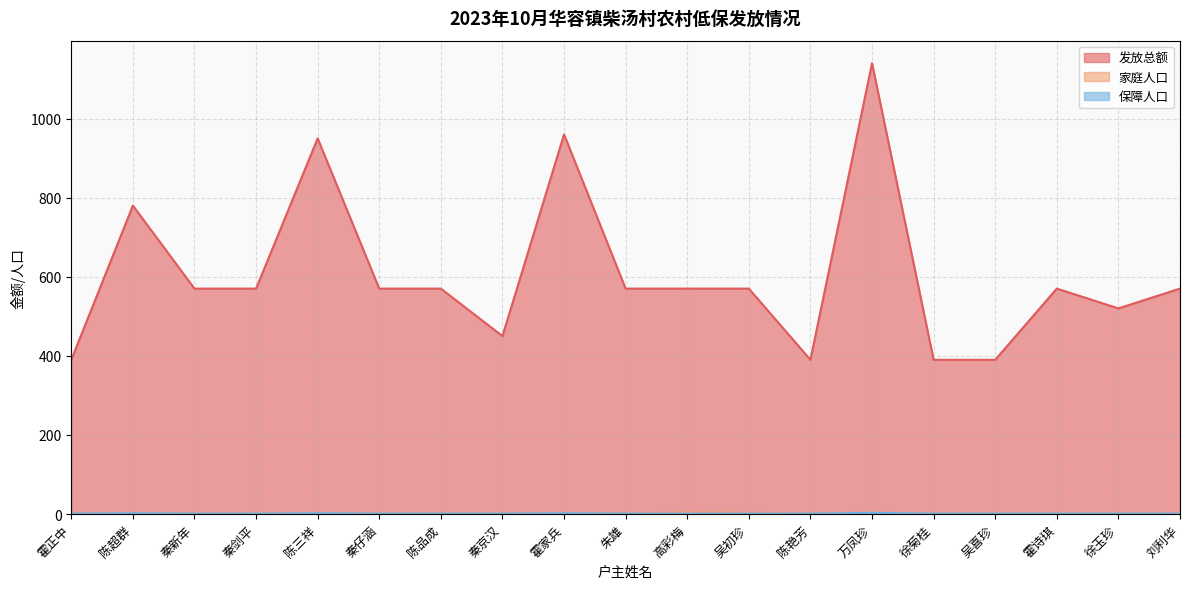

True or false: 家庭人口 and 发放总额 cross at least once.

False